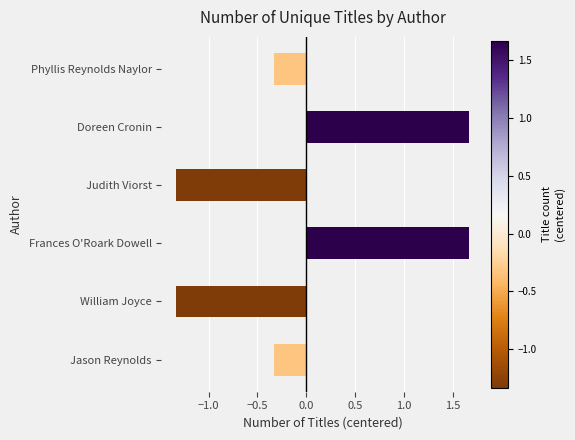

What is the difference between the maximum and minimum values?

3.0